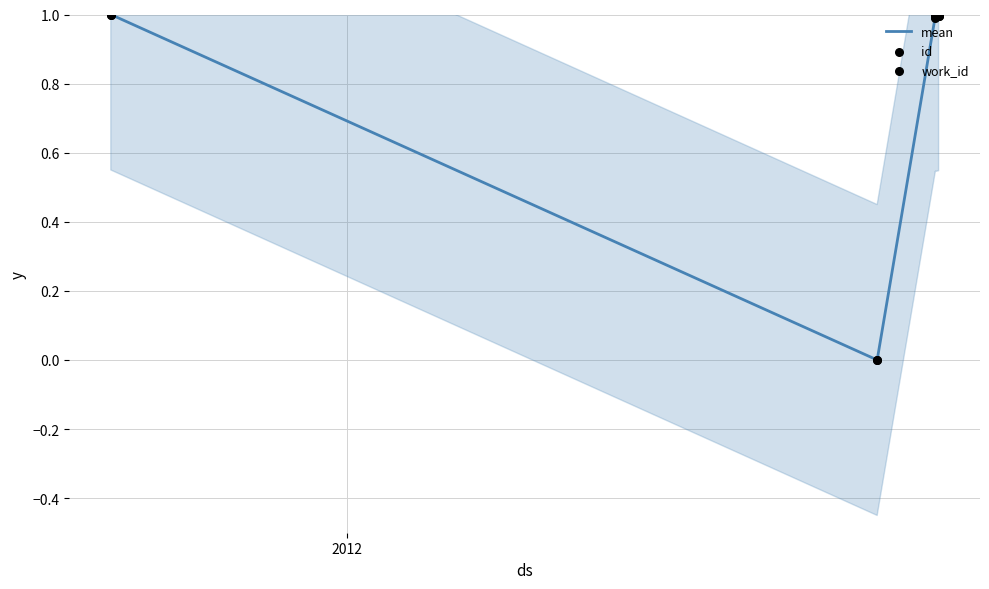

Which series contains the highest Y value?

mean